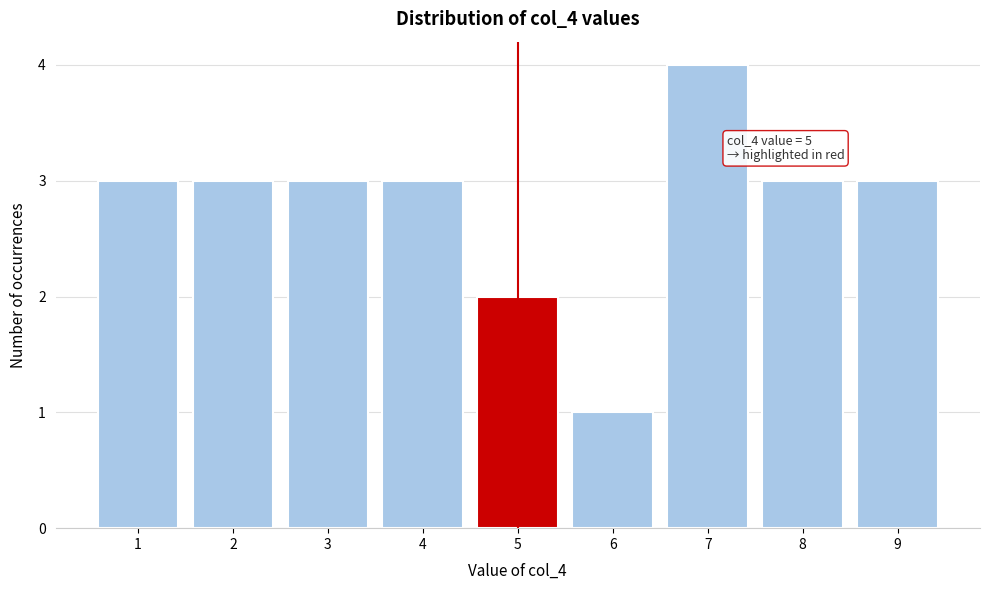

Which range on the x-axis has the tallest bar?

6.5 to 7.5